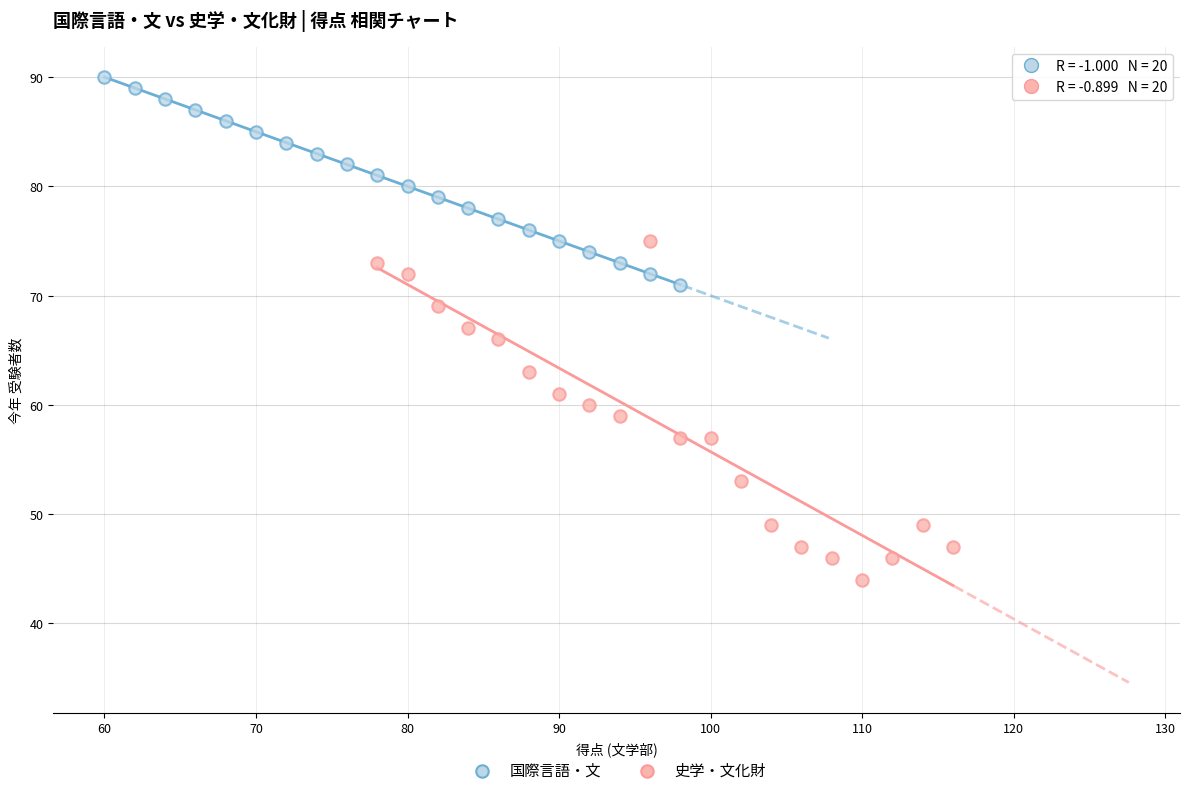

What are all the series names shown in the legend?

国際言語・文, 史学・文化財